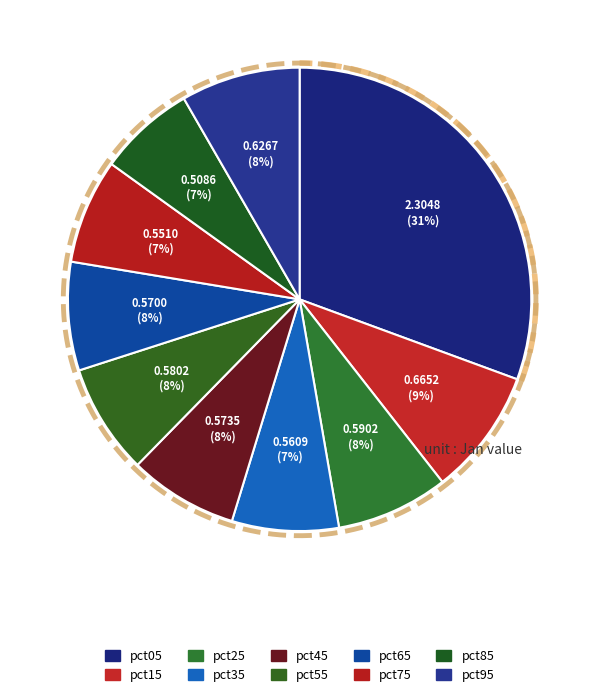

Approximately how many times larger is the value at pct75 compared to pct05?

0.2